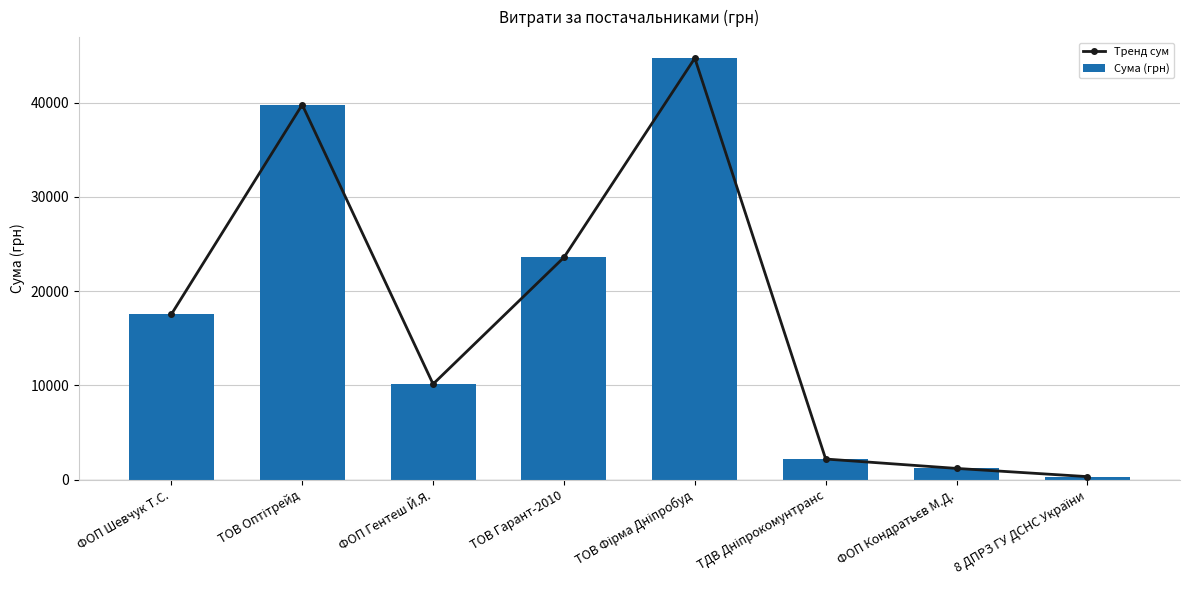

True or false: Сума (грн) has a value of 1193.0 at ФОП Кондратьєв М.Д..

True